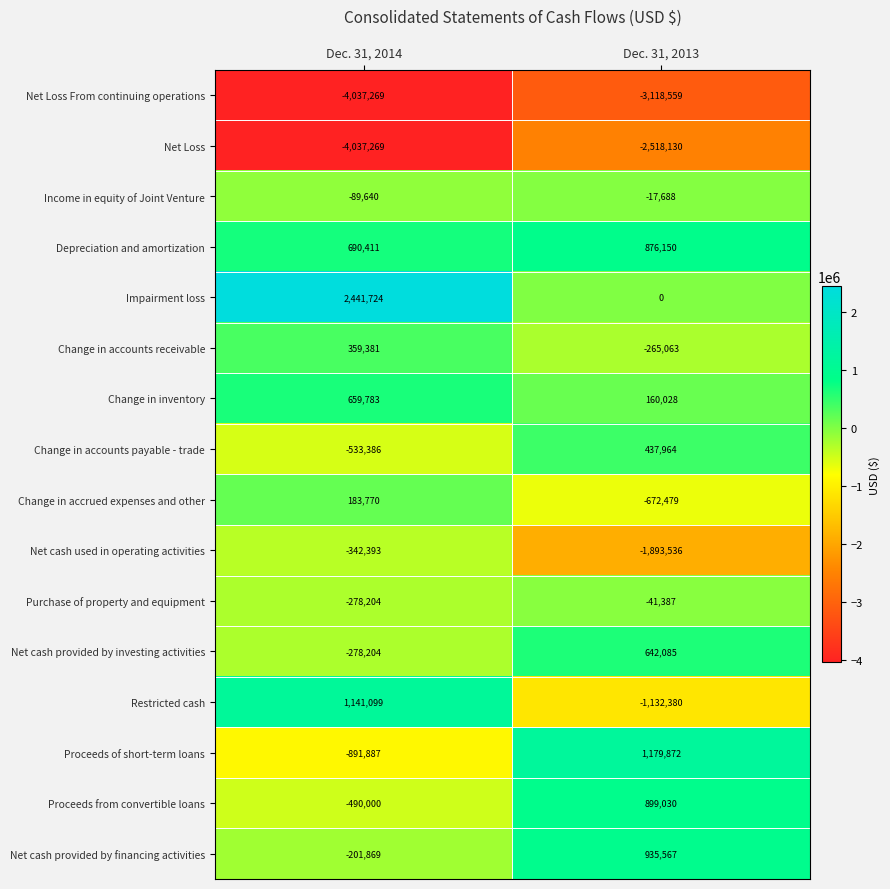

What is the difference between the maximum and minimum values in the Depreciation and amortization series?

185739